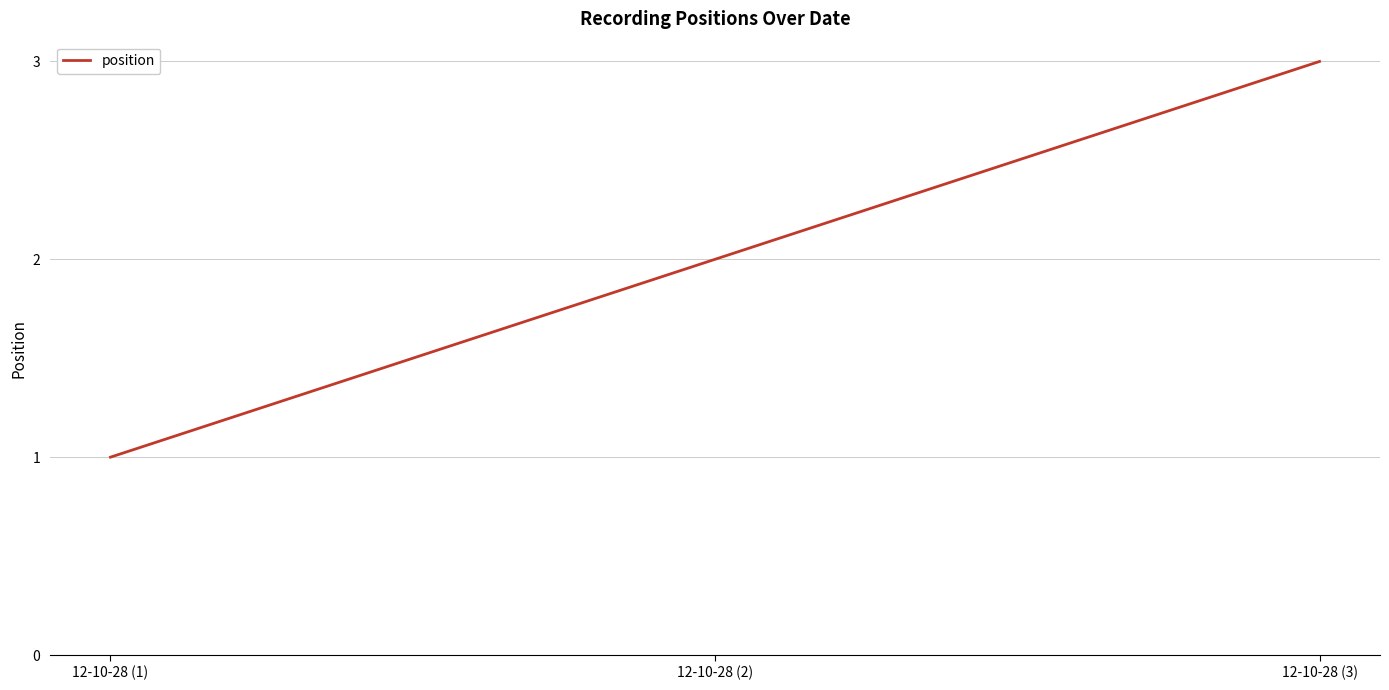

What is the change in value from 12-10-28 (1) to 12-10-28 (3)?

+2